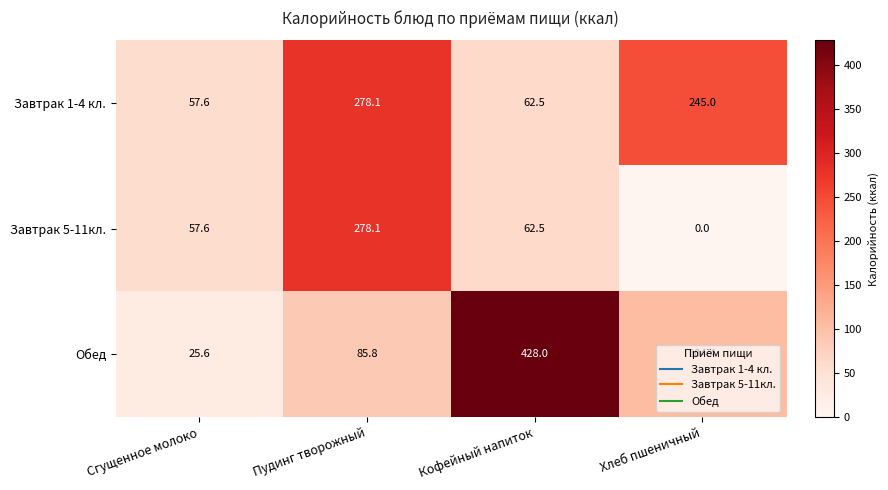

How many values in the Завтрак 5-11кл. series are below 62?

2